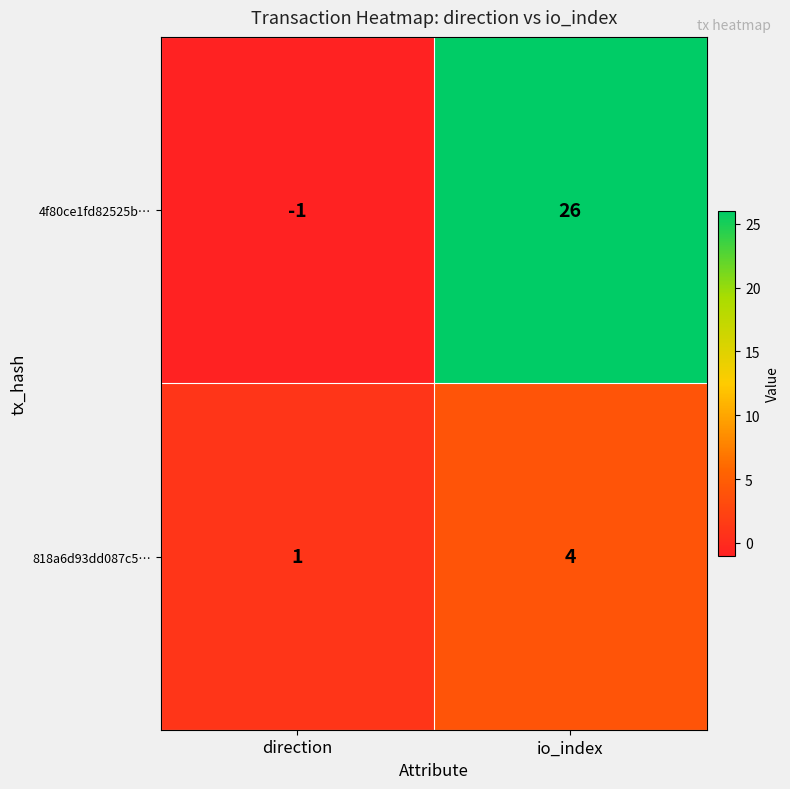

Between direction and io_index, which series saw the biggest shift?

4f80ce1fd82525b…